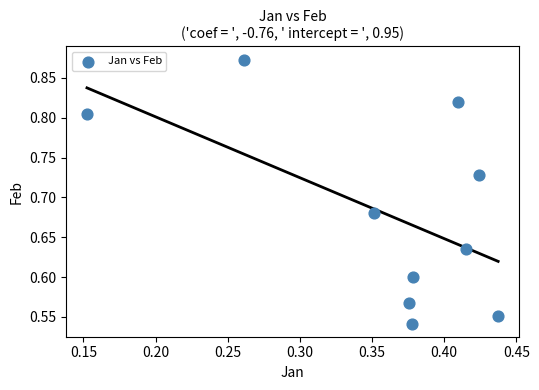

What is the range of X values (max minus min)?

0.3